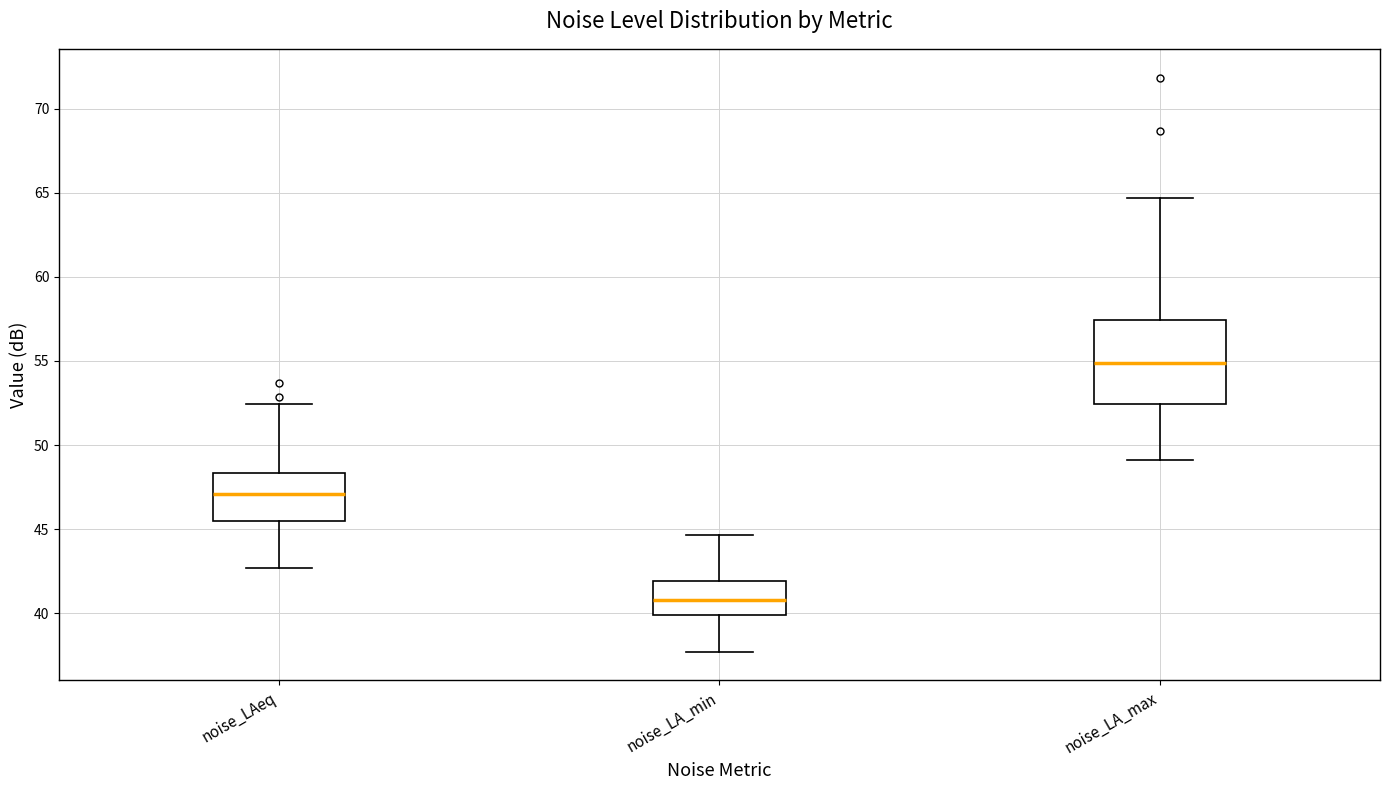

Reading left to right, read every box against the y-axis: the position of its median line, the range the box covers, and the ends of its whiskers. The values are not printed on the chart, so give them approximately, as read against the axis.

noise_LAeq: median 47.0, box 45.5 to 48.5, whiskers 42.5 to 52.5
noise_LA_min: median 41.0, box 40.0 to 42.0, whiskers 37.5 to 44.5
noise_LA_max: median 55.0, box 52.5 to 57.5, whiskers 49.0 to 64.5